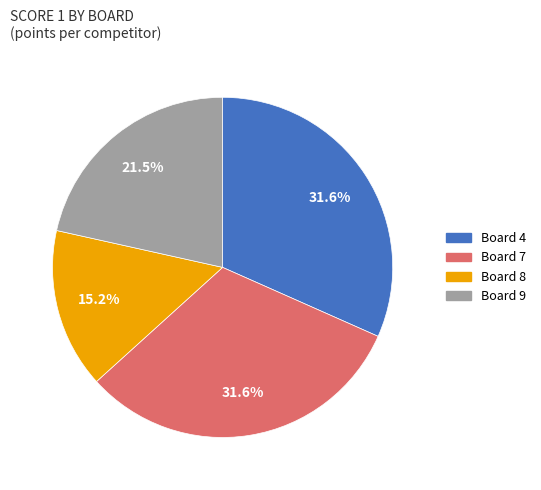

How many slices are in this pie chart?

4